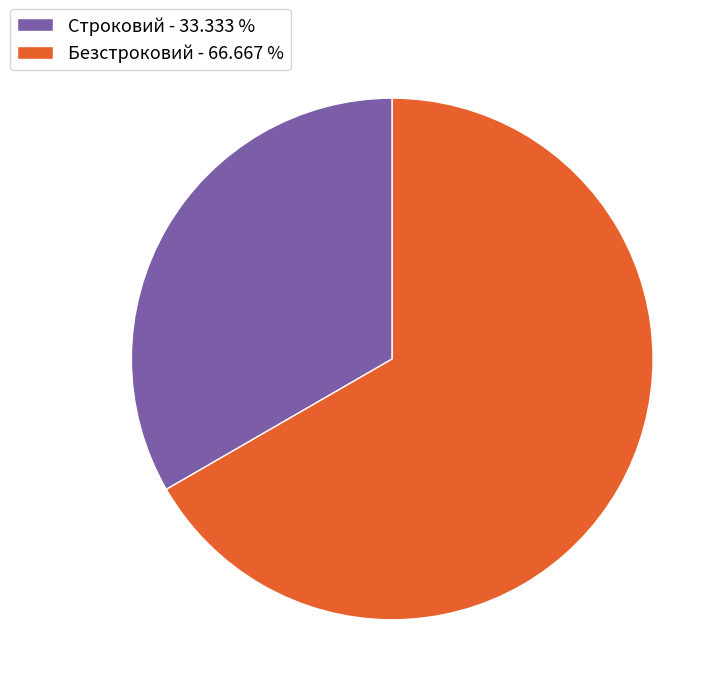

Combined, do Строковий - 33.333 % and Безстроковий - 66.667 % account for over 50%?

Yes